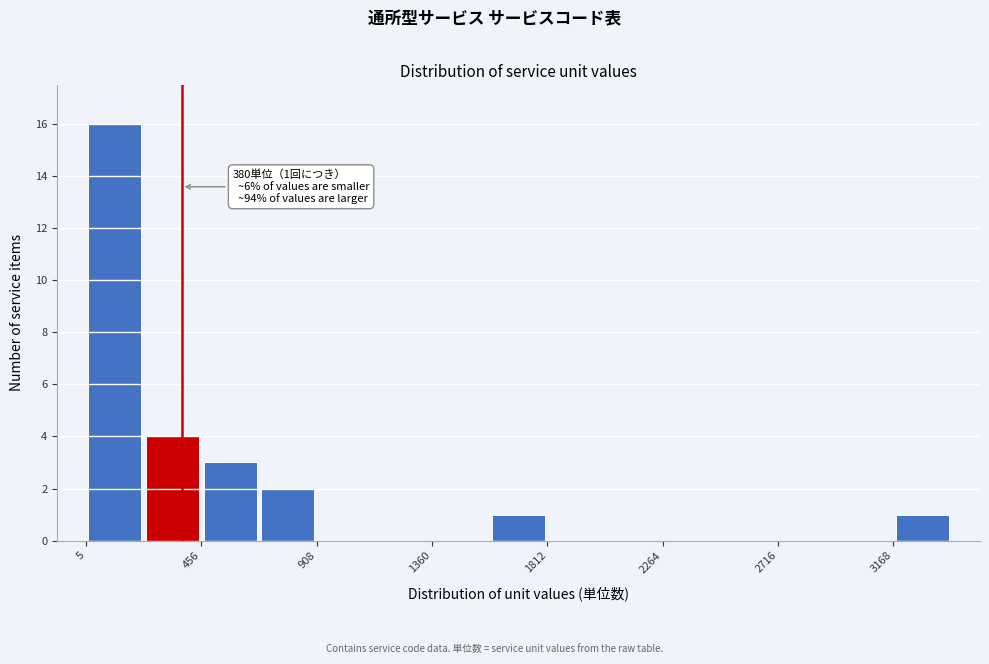

Over which range of the x-axis is the bar tallest?

0 to 250